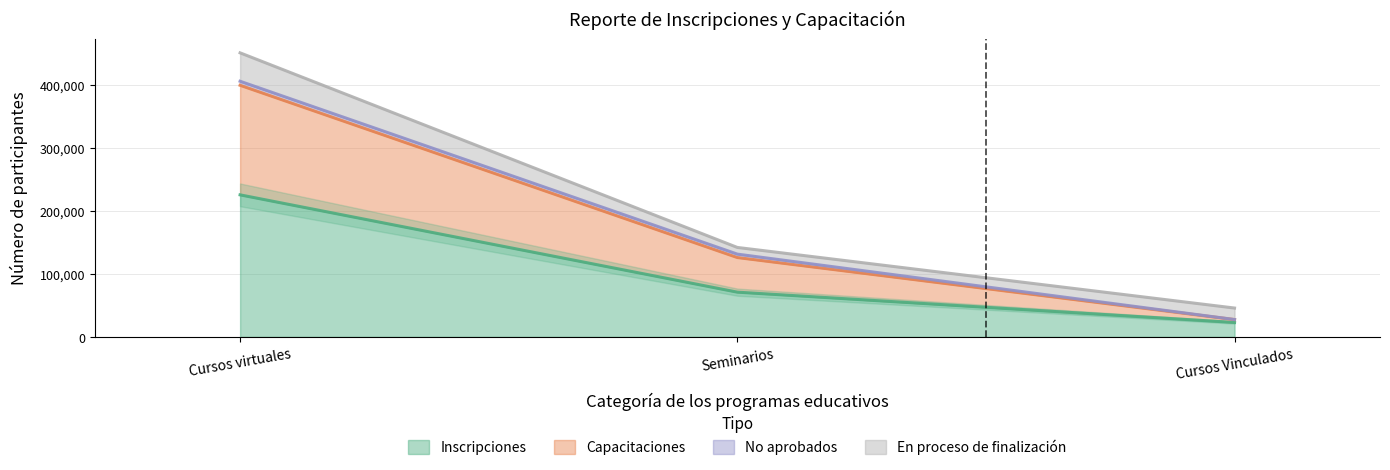

What is the label of the 2nd bar from the right?

Seminarios